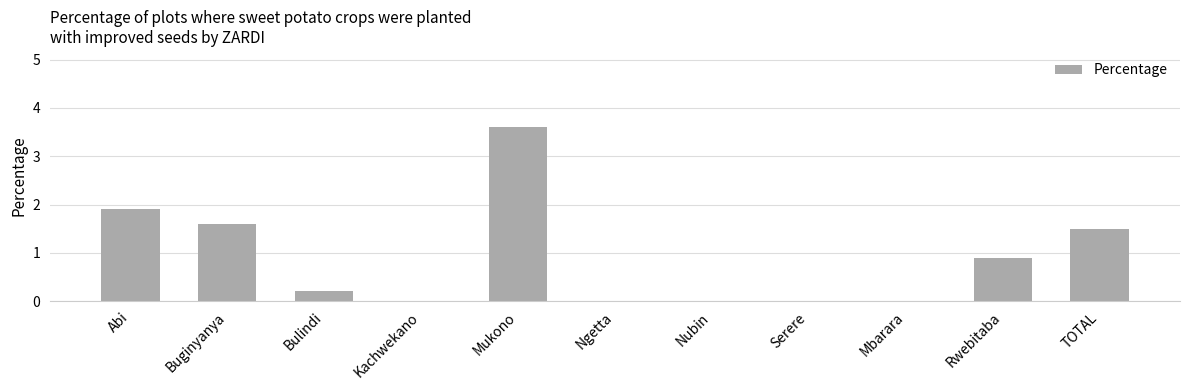

Reading left to right, what are all the values shown in this chart?

1.9	1.6	0.2	0.0	3.6	0.0	0.0	0.0	0.0	0.9	1.5